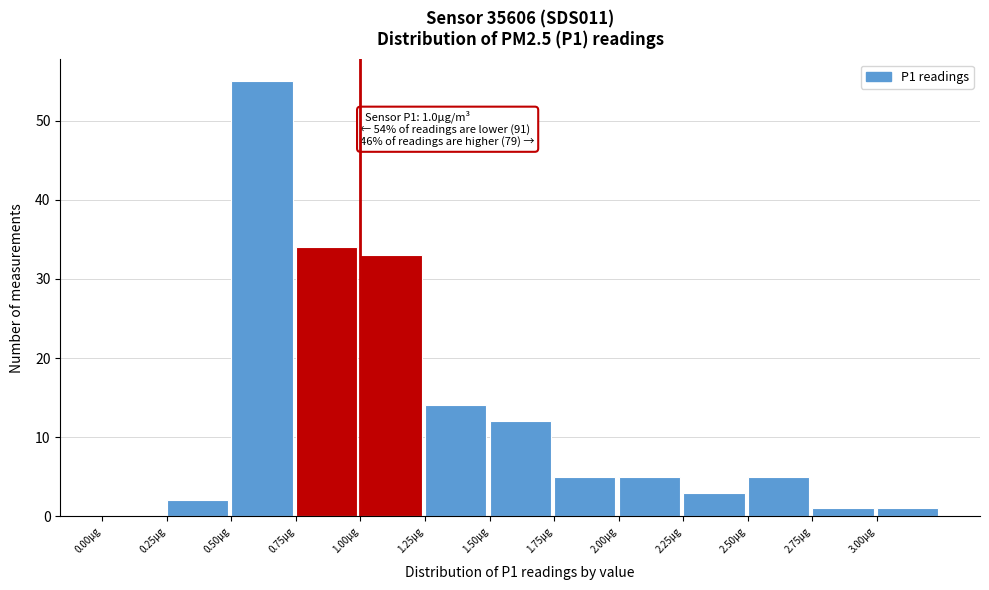

Over which range of the x-axis is the bar tallest?

0.50 to 0.75